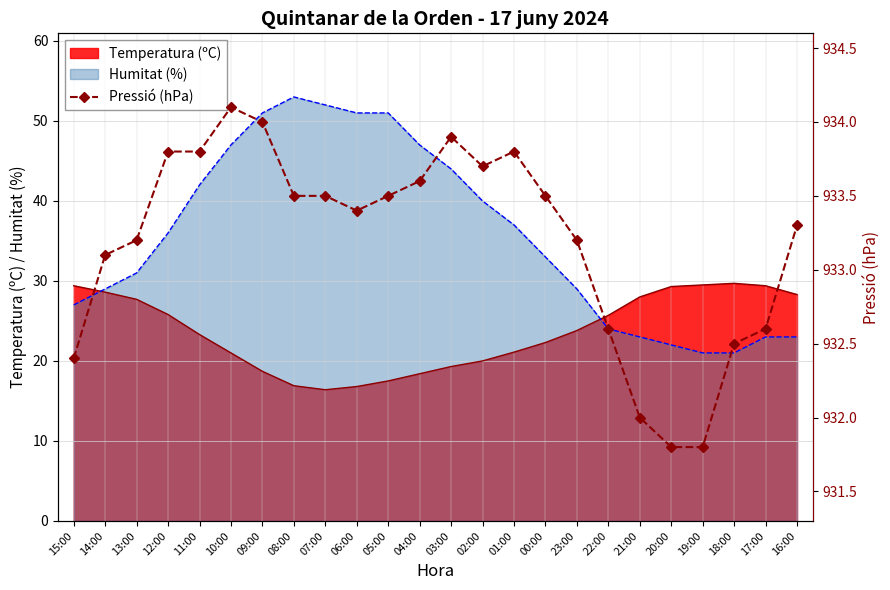

Reading left to right, transcribe all the data shown in this chart.

15:00=932.4	14:00=933.1	13:00=933.2	12:00=933.8	11:00=933.8	10:00=934.1	09:00=934.0	08:00=933.5	07:00=933.5	06:00=933.4	05:00=933.5	04:00=933.6	03:00=933.9	02:00=933.7	01:00=933.8	00:00=933.5	23:00=933.2	22:00=932.6	21:00=932.0	20:00=931.8	19:00=931.8	18:00=932.5	17:00=932.6	16:00=933.3